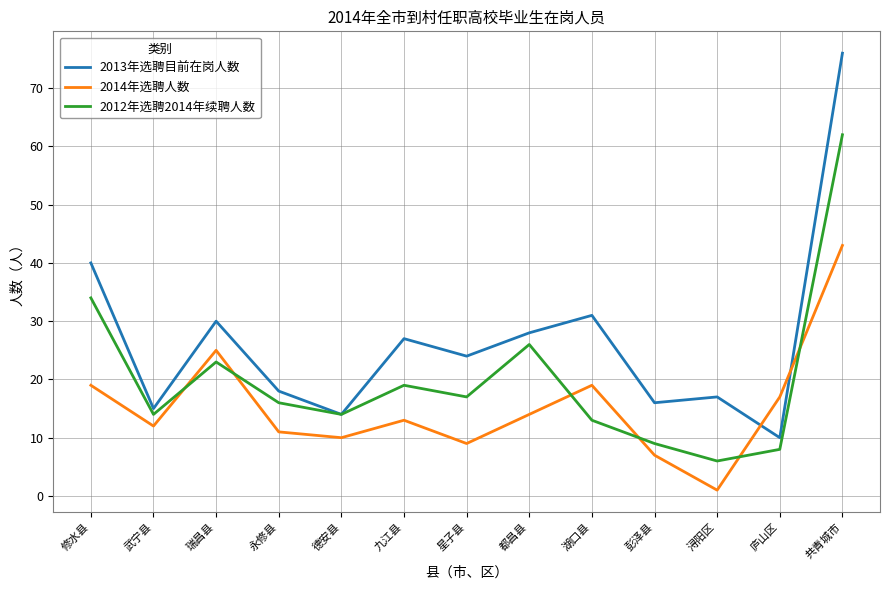

The 2012年选聘2014年续聘人数 series shows 14 at 武宁县. True or false?

True